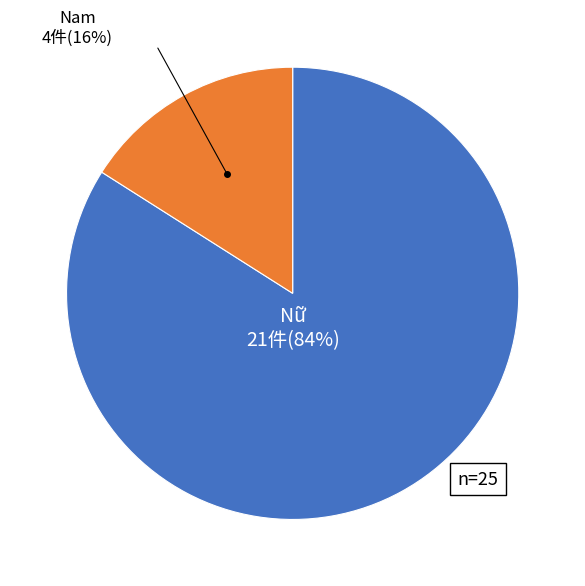

How many slices are in this pie chart?

2